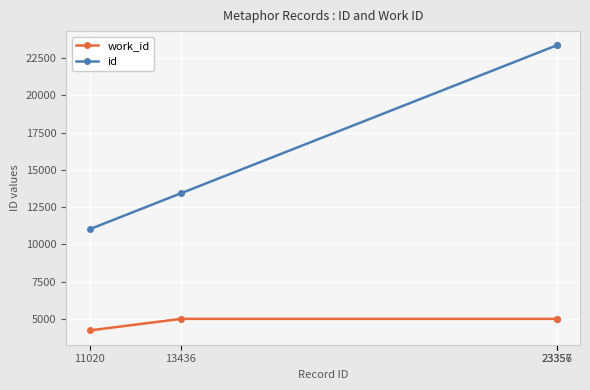

How many lines are shown in the chart?

2